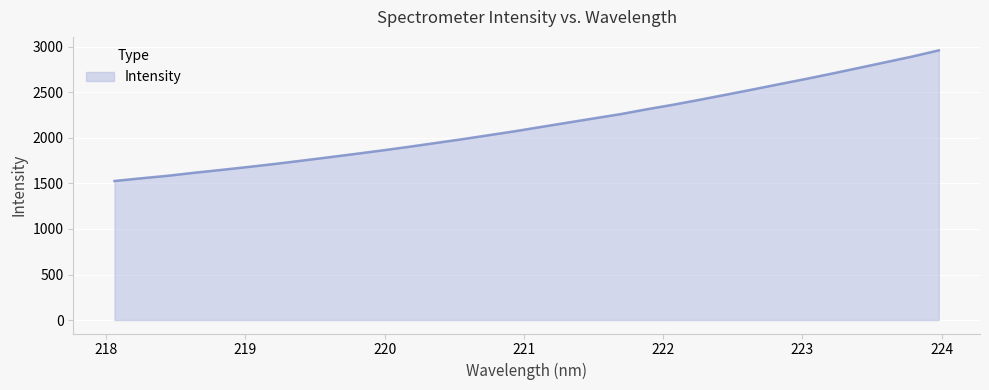

What is the smallest value displayed?

1527.0